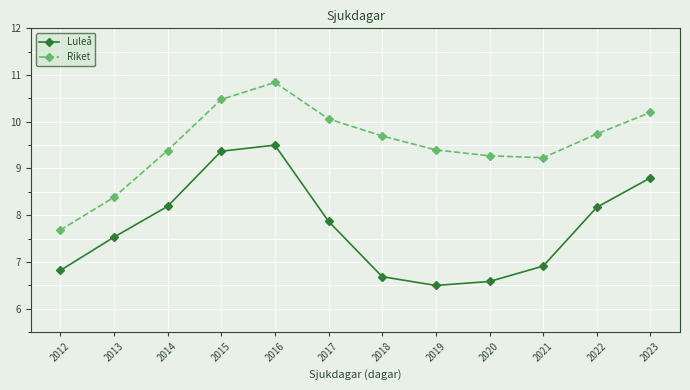

What is the sum of all Luleå values?

92.9